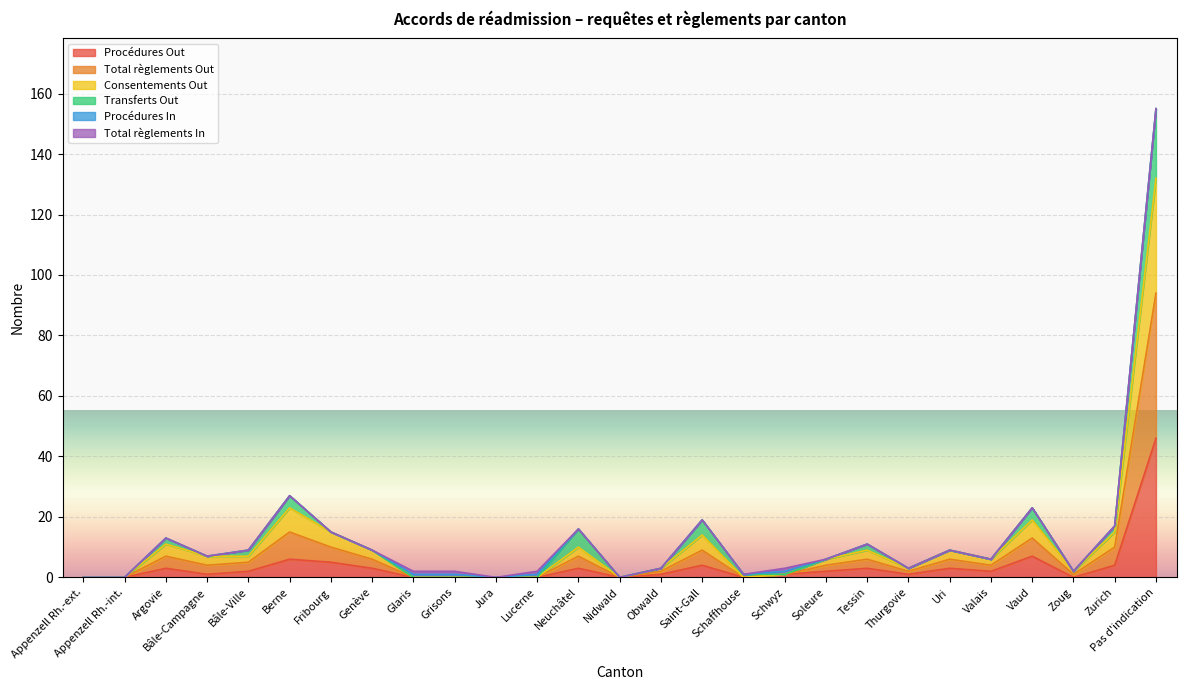

Does the chart display data point markers on the line(s)?

No